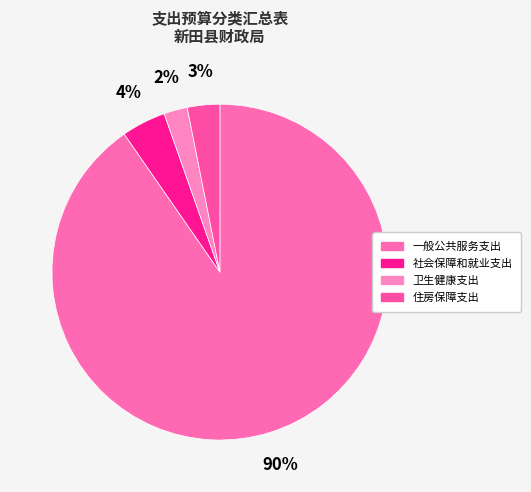

Rank the categories by value from lowest to highest.

卫生健康支出, 住房保障支出, 社会保障和就业支出, 一般公共服务支出